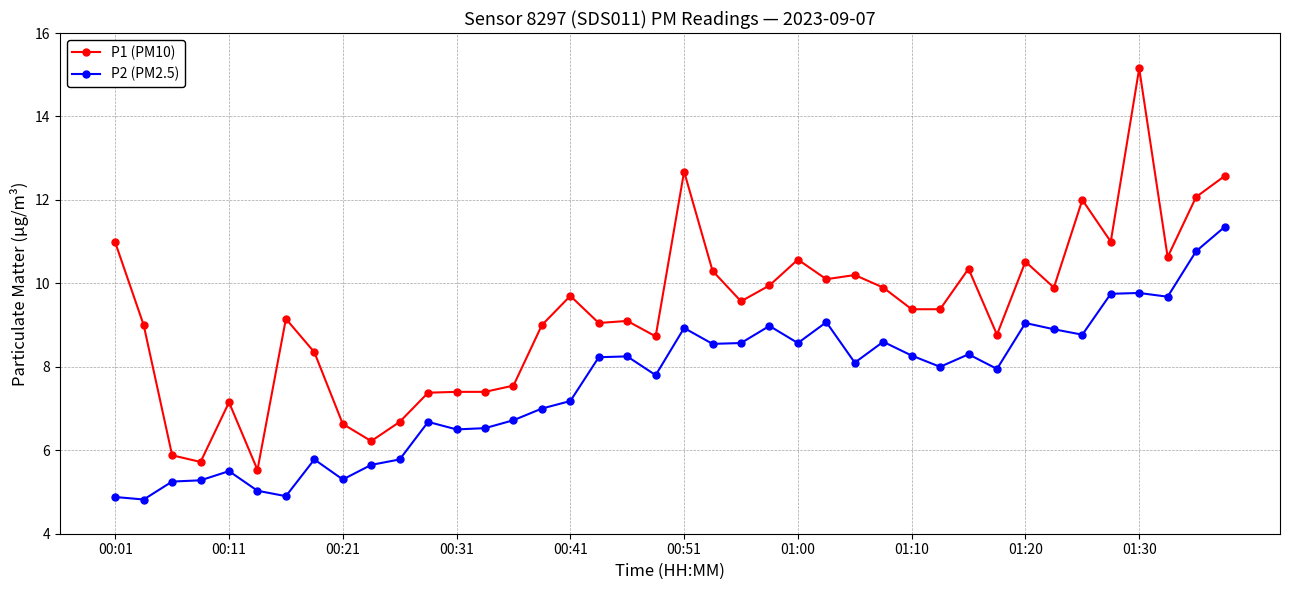

Rank the series by their average value, from highest to lowest.

P1 (PM10), P2 (PM2.5)